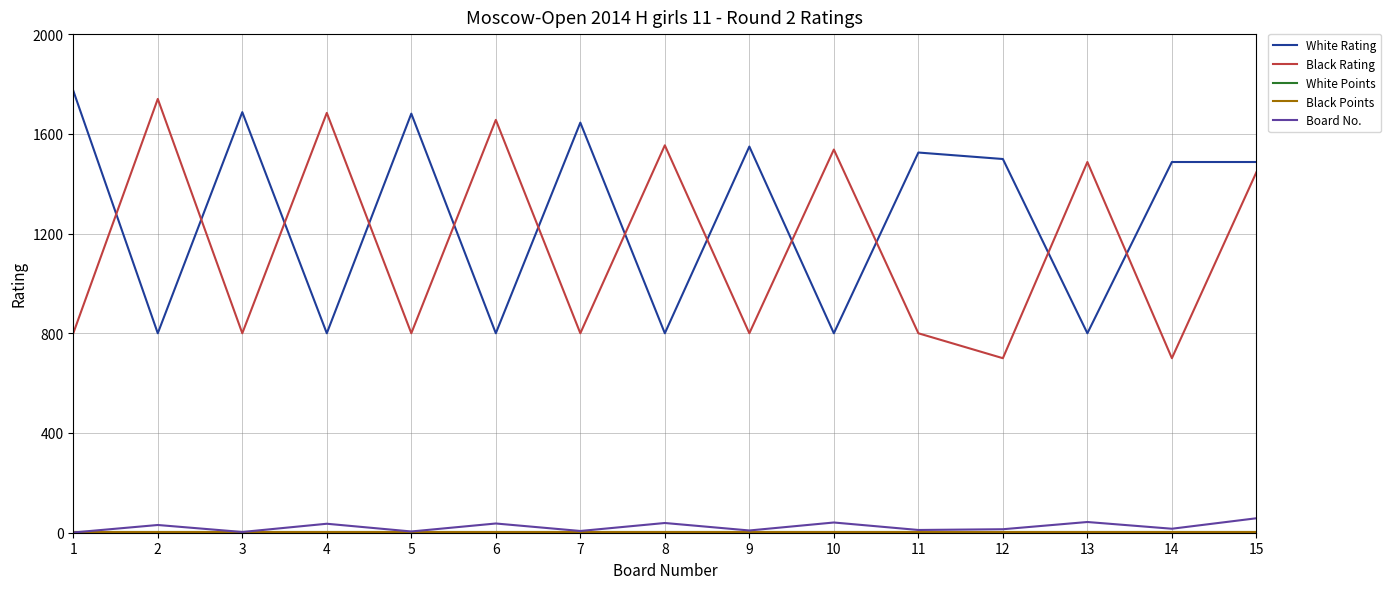

True or false: Board No. and Black Points intersect in this chart.

False